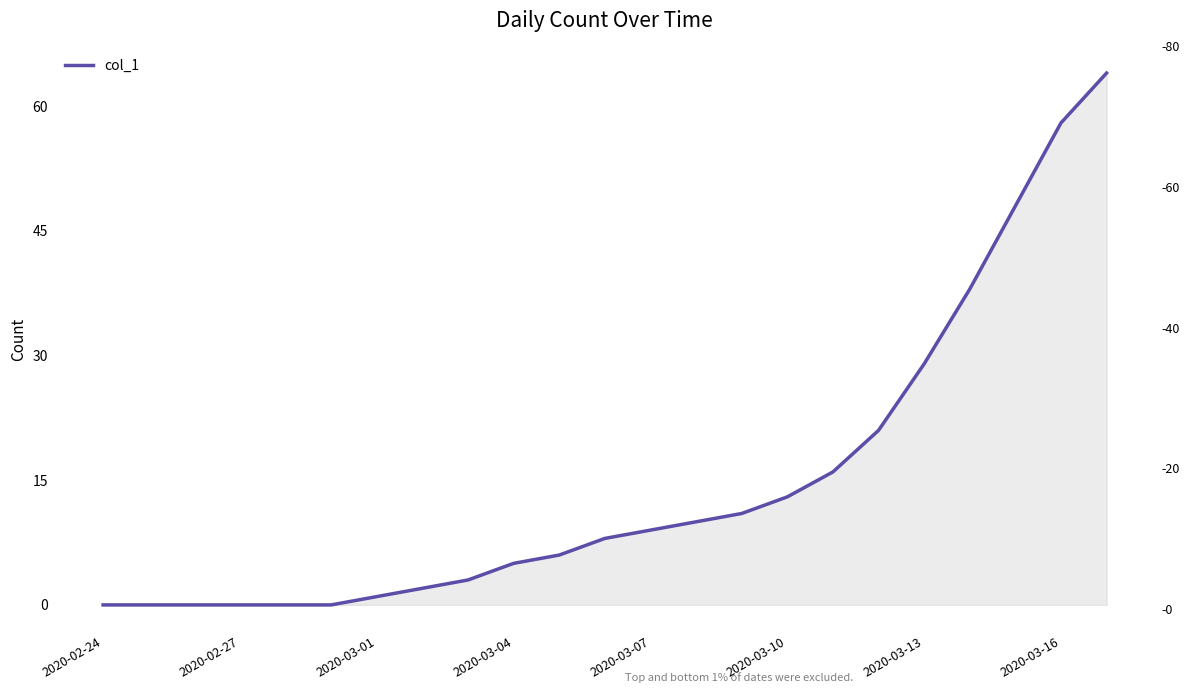

How many lines are shown in the chart?

1